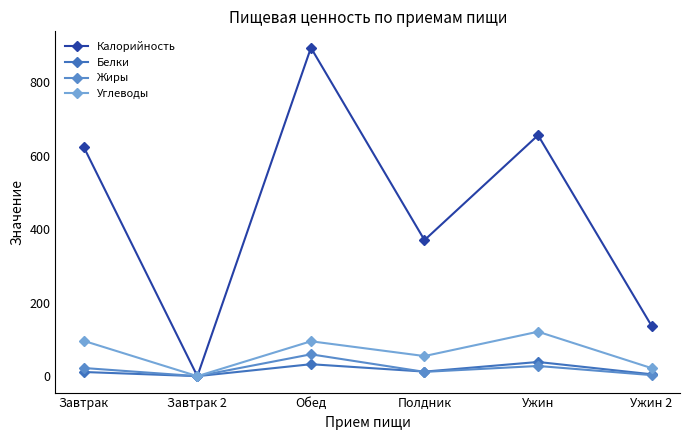

List the series in order of their peak value, highest first.

Калорийность, Углеводы, Жиры, Белки